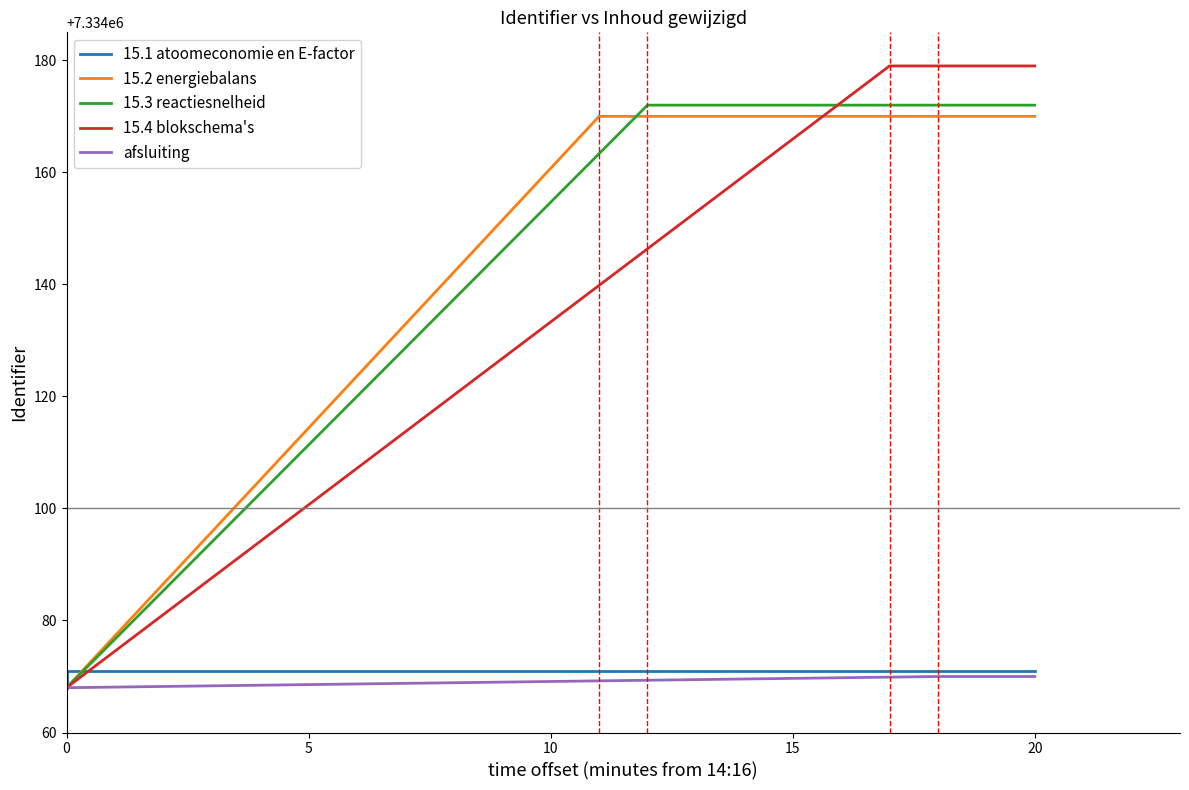

What is the minimum value for 15.2 energiebalans?

7334068